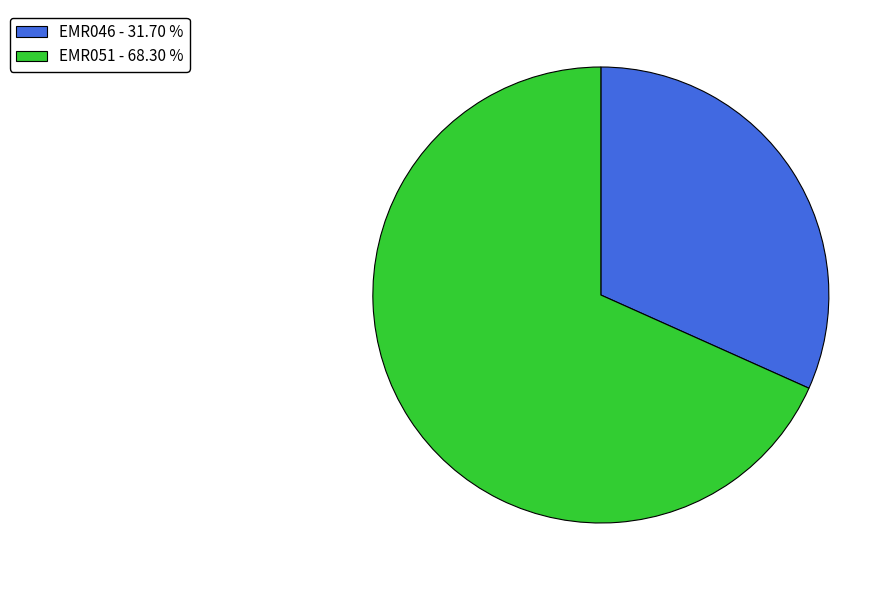

Do EMR046 and EMR051 together represent more than half of the pie?

Yes